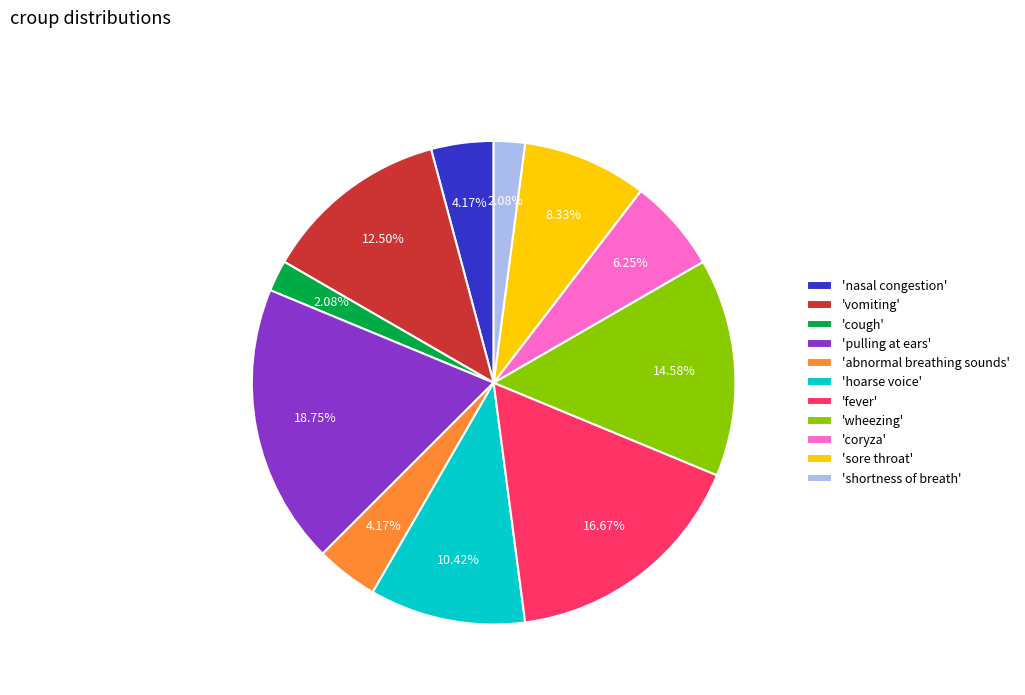

Is there a majority slice in this chart?

No